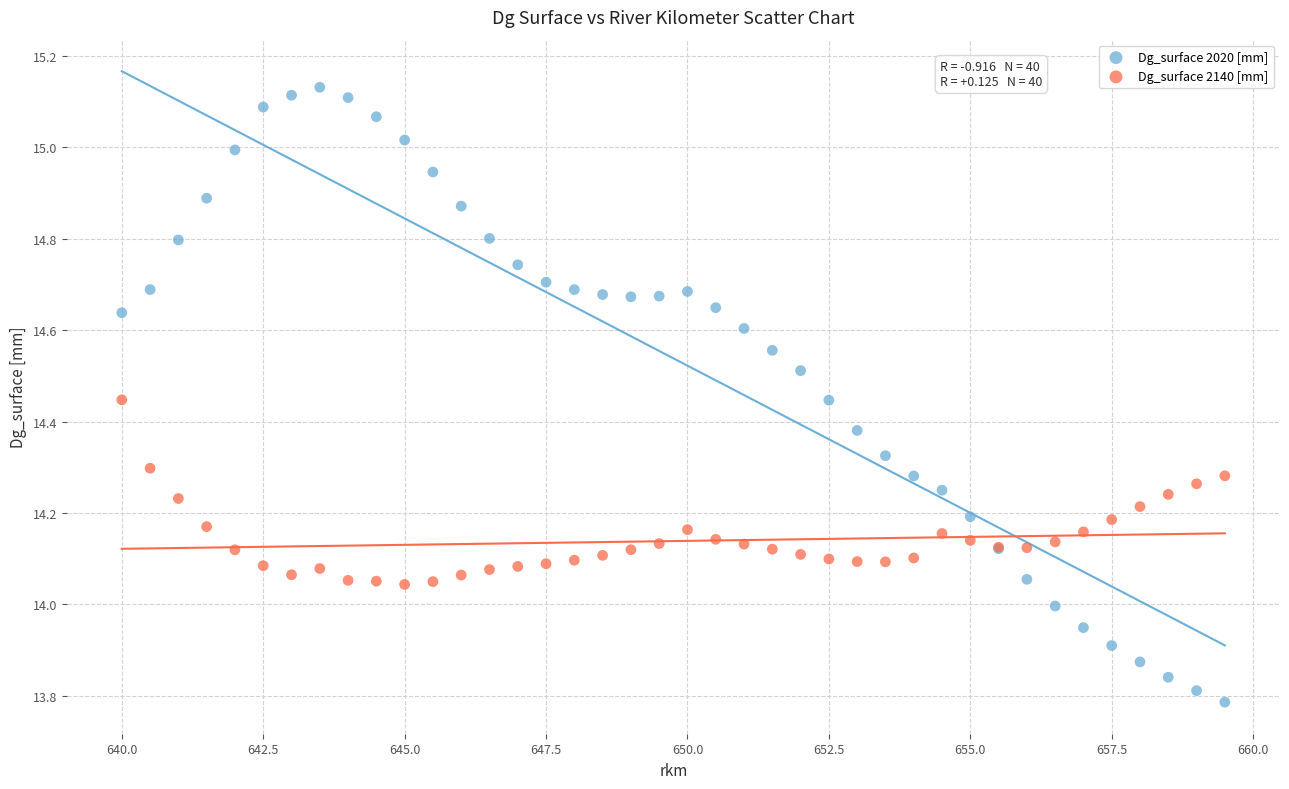

What is the X range (max minus min) for the scatter plot?

19.5